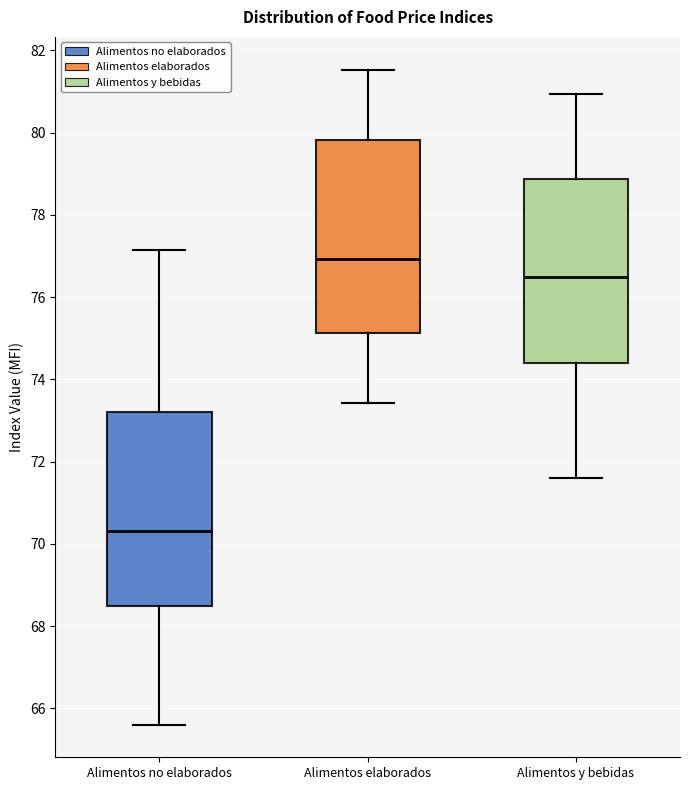

Reading left to right, read every box against the y-axis: the position of its median line, the range the box covers, and the ends of its whiskers. The values are not printed on the chart, so give them approximately, as read against the axis.

Alimentos no elaborados: median 70.4, box 68.4 to 73.2, whiskers 65.6 to 77.2
Alimentos elaborados: median 77.0, box 75.2 to 79.8, whiskers 73.4 to 81.6
Alimentos y bebidas: median 76.4, box 74.4 to 78.8, whiskers 71.6 to 81.0